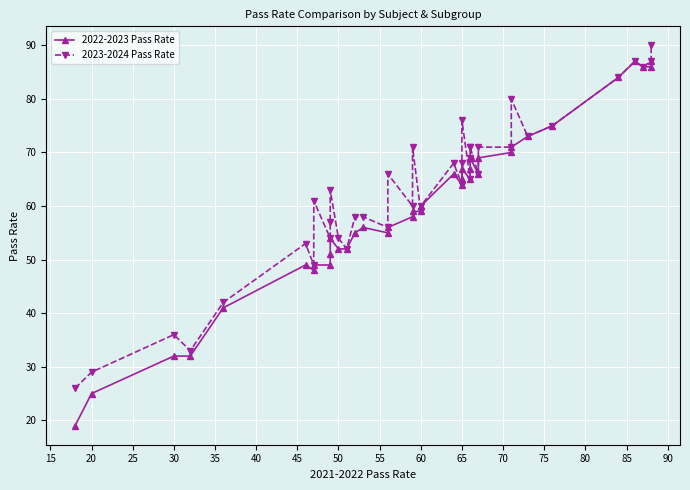

What are all the series names shown in the legend?

2022-2023 Pass Rate, 2023-2024 Pass Rate